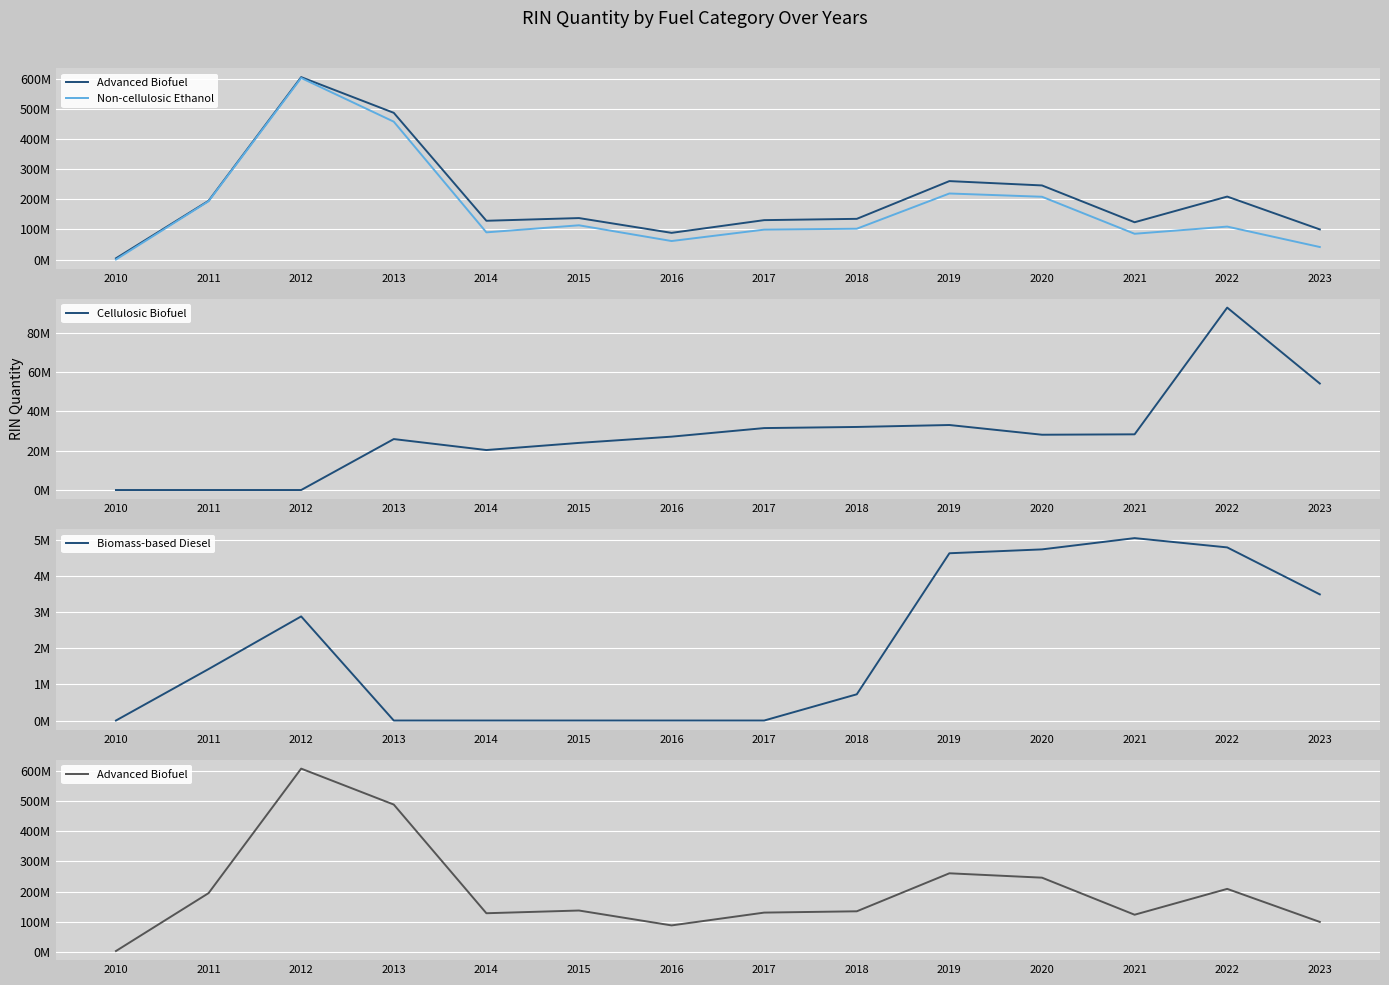

The Biomass-based Diesel series shows 3.3 at 2021. True or false?

False